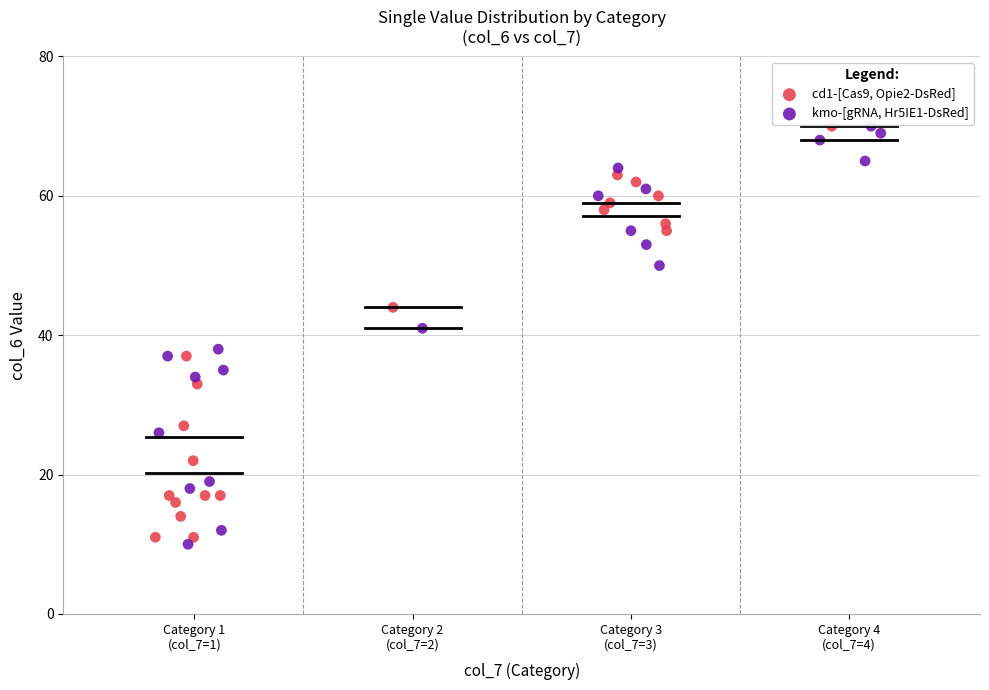

Which series has the widest spread of Y values?

kmo-[gRNA, Hr5IE1-DsRed]